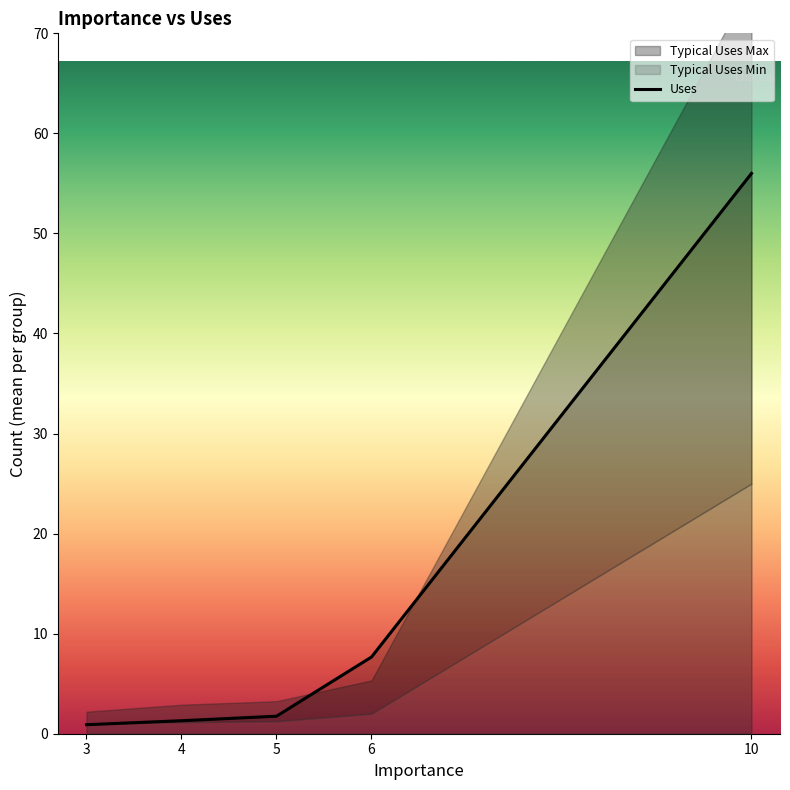

Is it true that the value at 4 is 1.3?

True